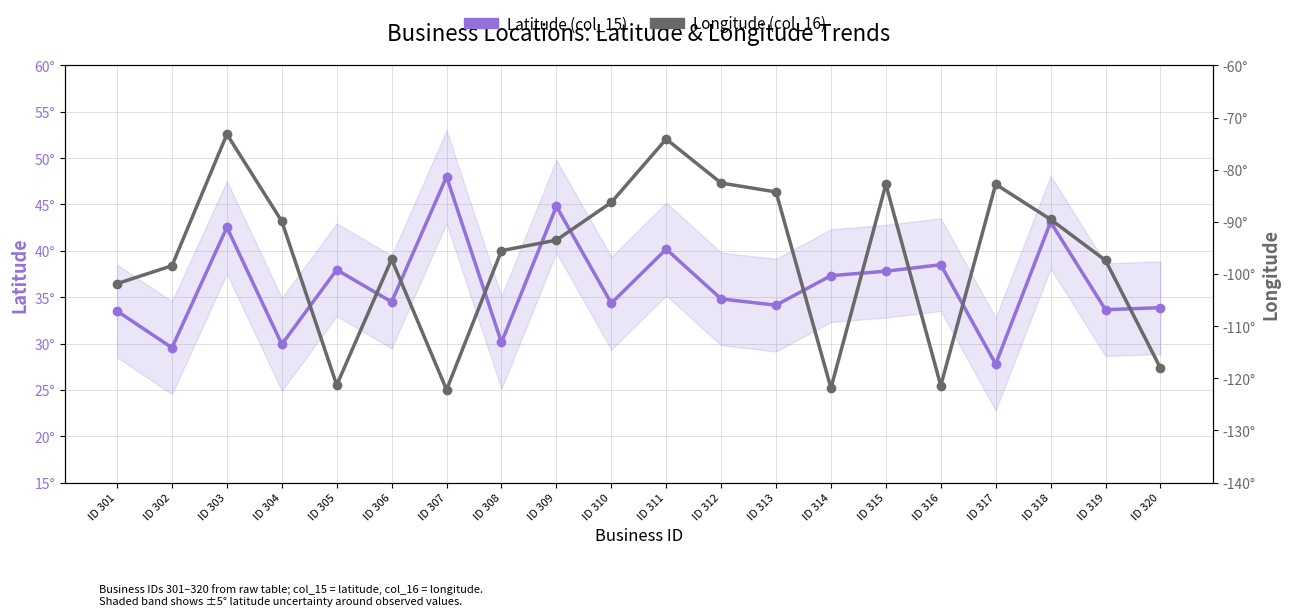

Reading left to right, extract all data points from this chart.

Latitude (col_15): 33.5	29.5	42.5	29.9	38.0	34.5	48.0	30.1	44.8	34.3	40.2	34.8	34.1	37.3	37.8	38.5	27.8	43.1	33.6	33.9
Longitude (col_16): -101.8	-98.4	-73.2	-89.9	-121.3	-97.2	-122.2	-95.5	-93.5	-86.3	-74.1	-82.6	-84.3	-121.9	-82.8	-121.4	-82.8	-89.5	-97.4	-118.0